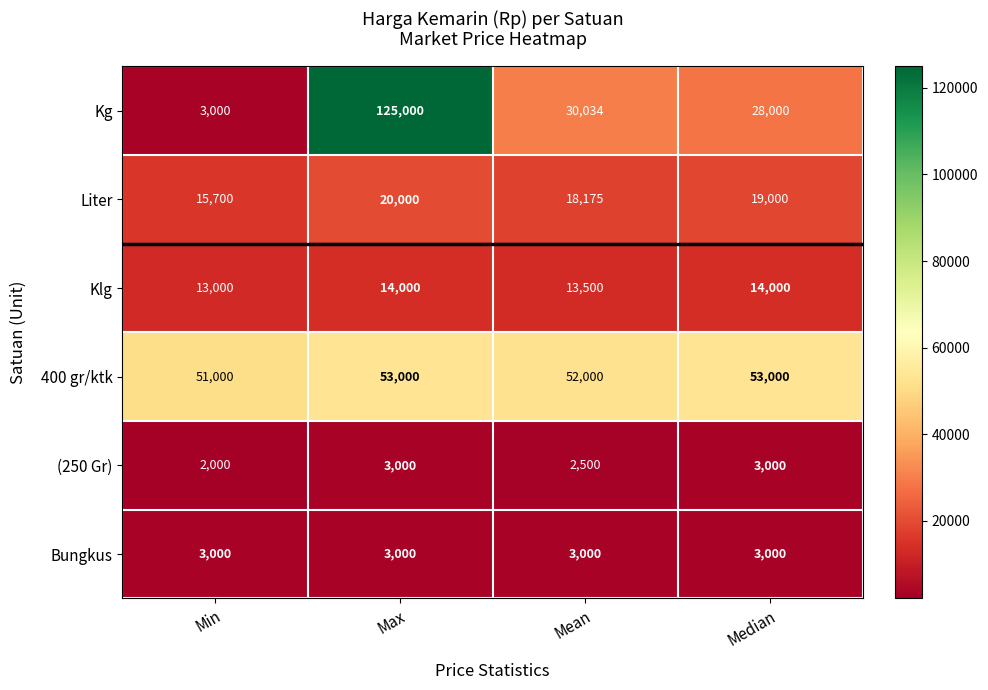

How many data points does each series have?

4